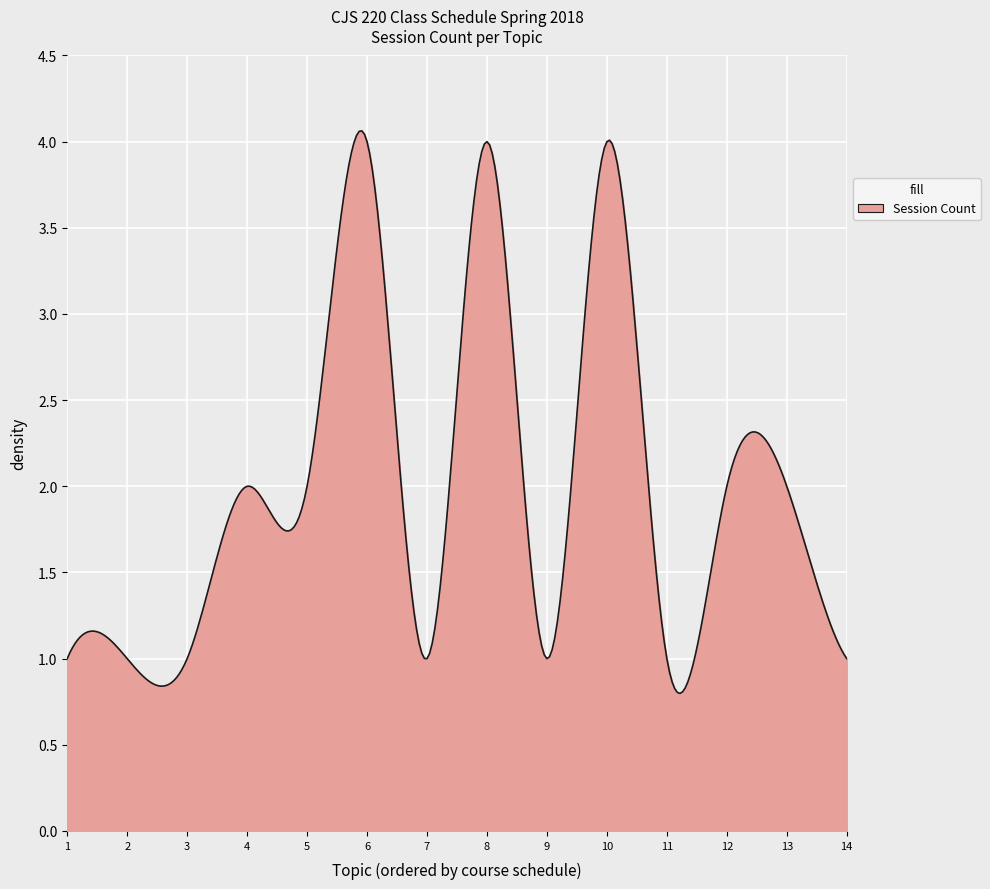

What is the maximum value shown in the chart?

4.1